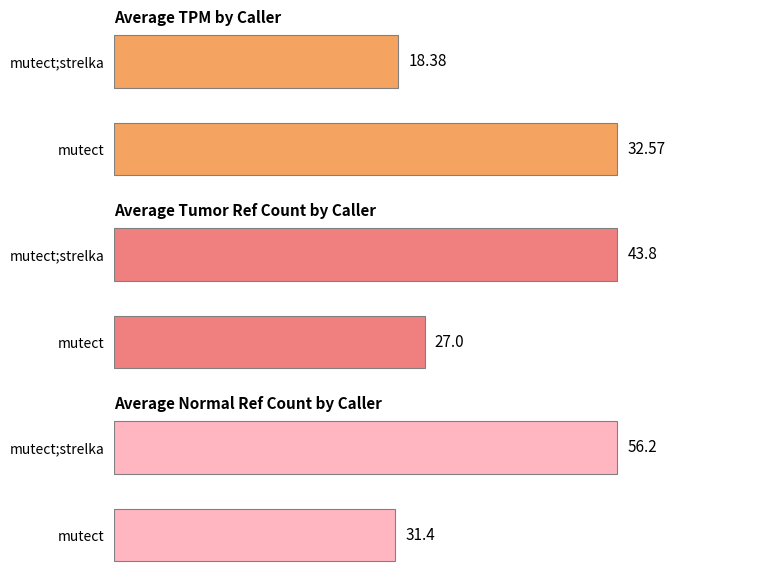

What is the average value of the avg_tumor_ref_count series?

35.4